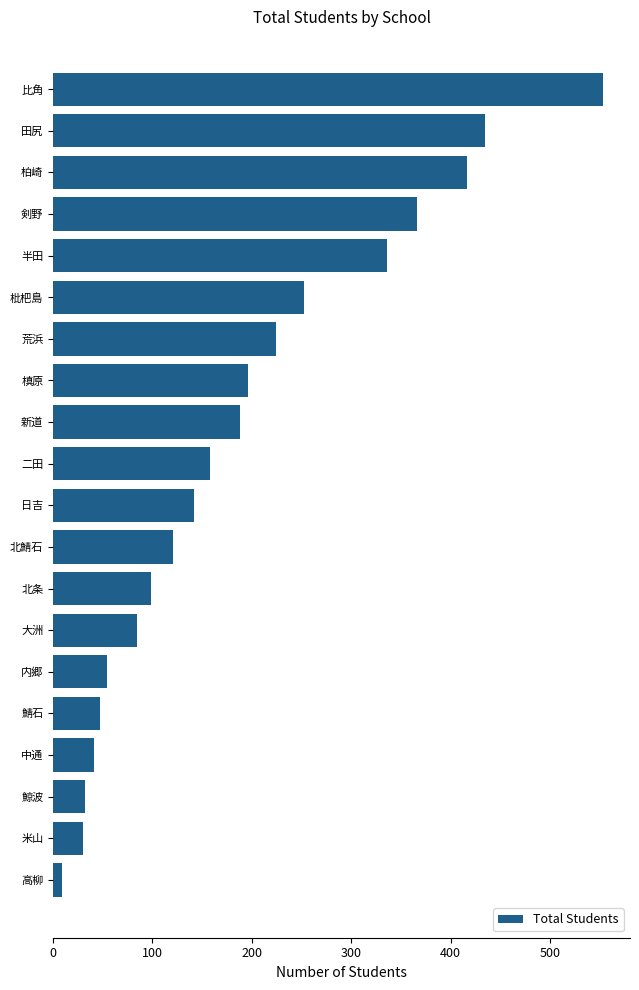

Which label corresponds to the smallest value in the chart?

高柳